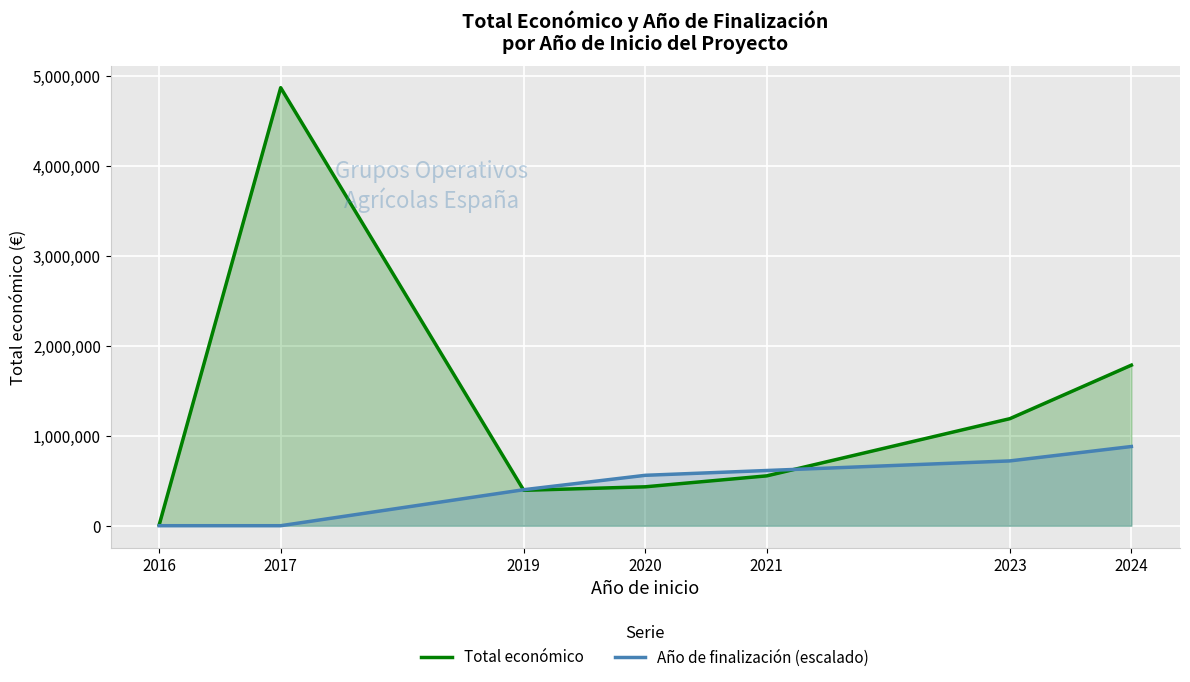

Rank the categories by Total económico value from lowest to highest.

2016, 2019, 2020, 2021, 2023, 2024, 2017